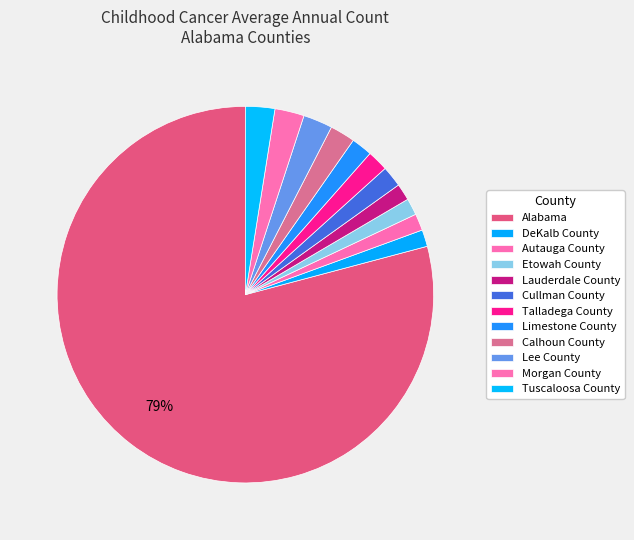

How many segments does this pie chart have?

12